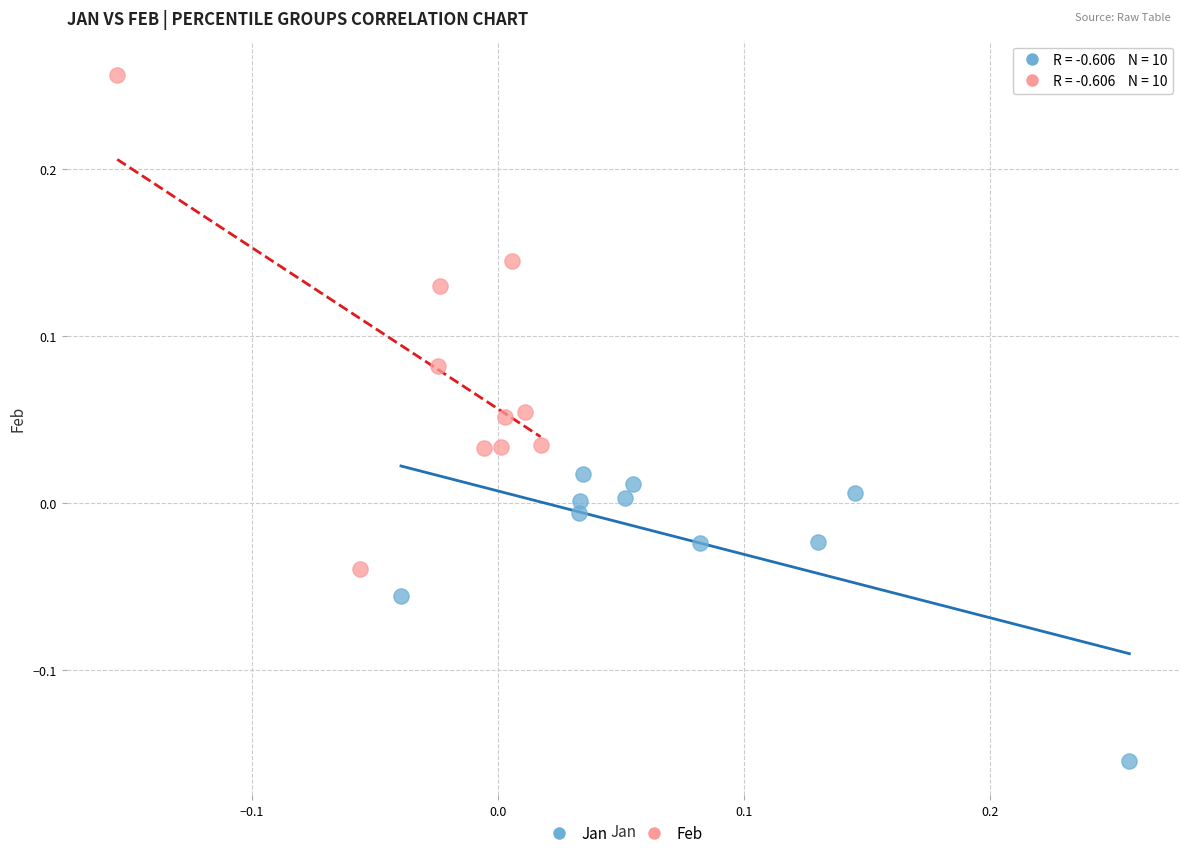

Which series contains the highest Y value?

Feb